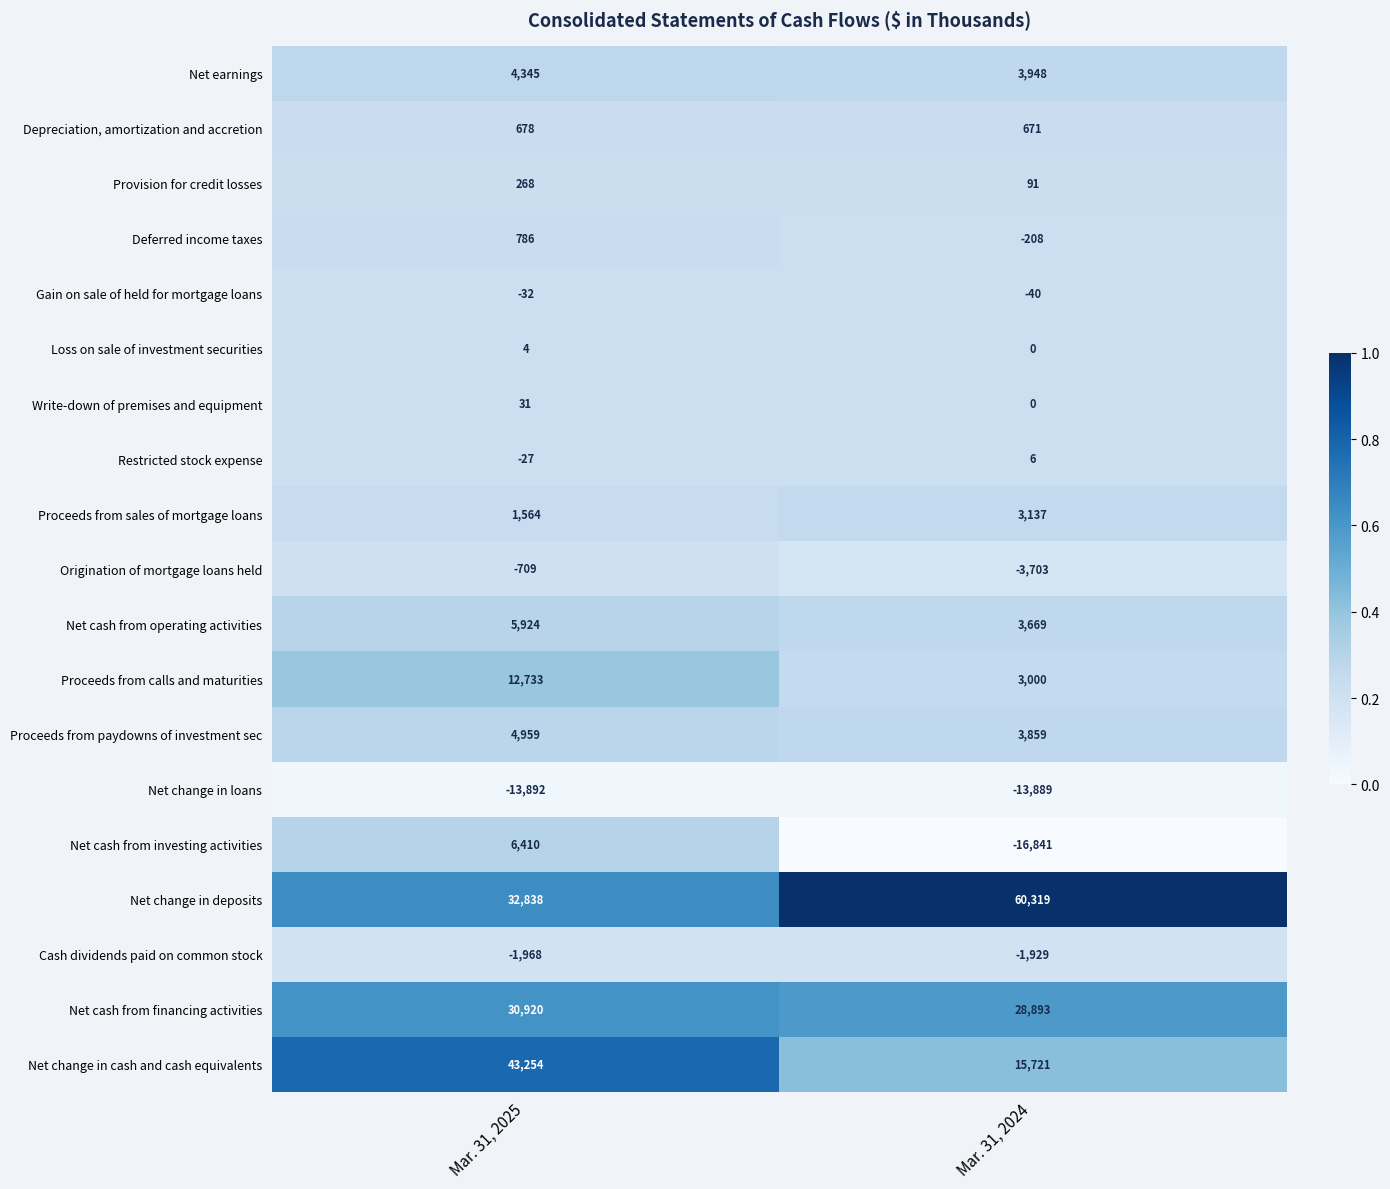

What is the difference between the highest and lowest values at Mar. 31, 2025?

57146